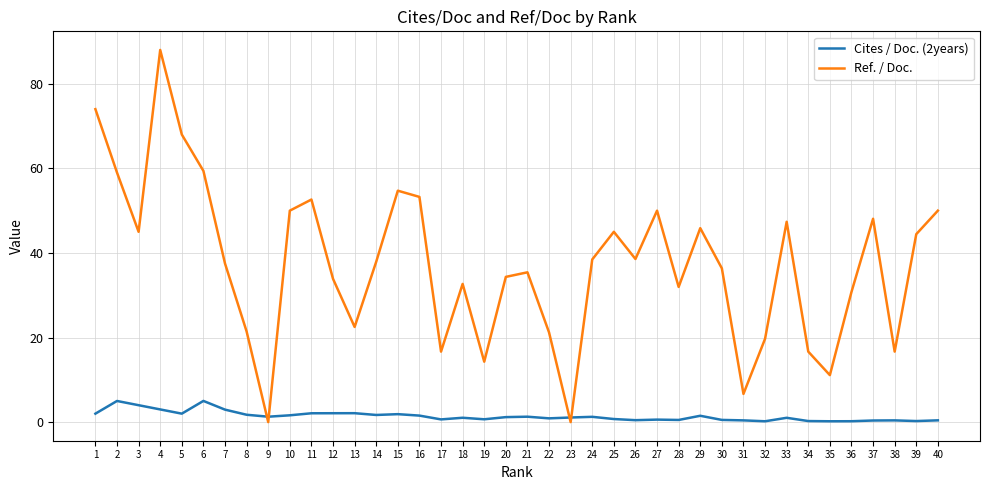

Which series ends up on top after the final intersection of Cites / Doc. (2years) and Ref. / Doc.?

Ref. / Doc.